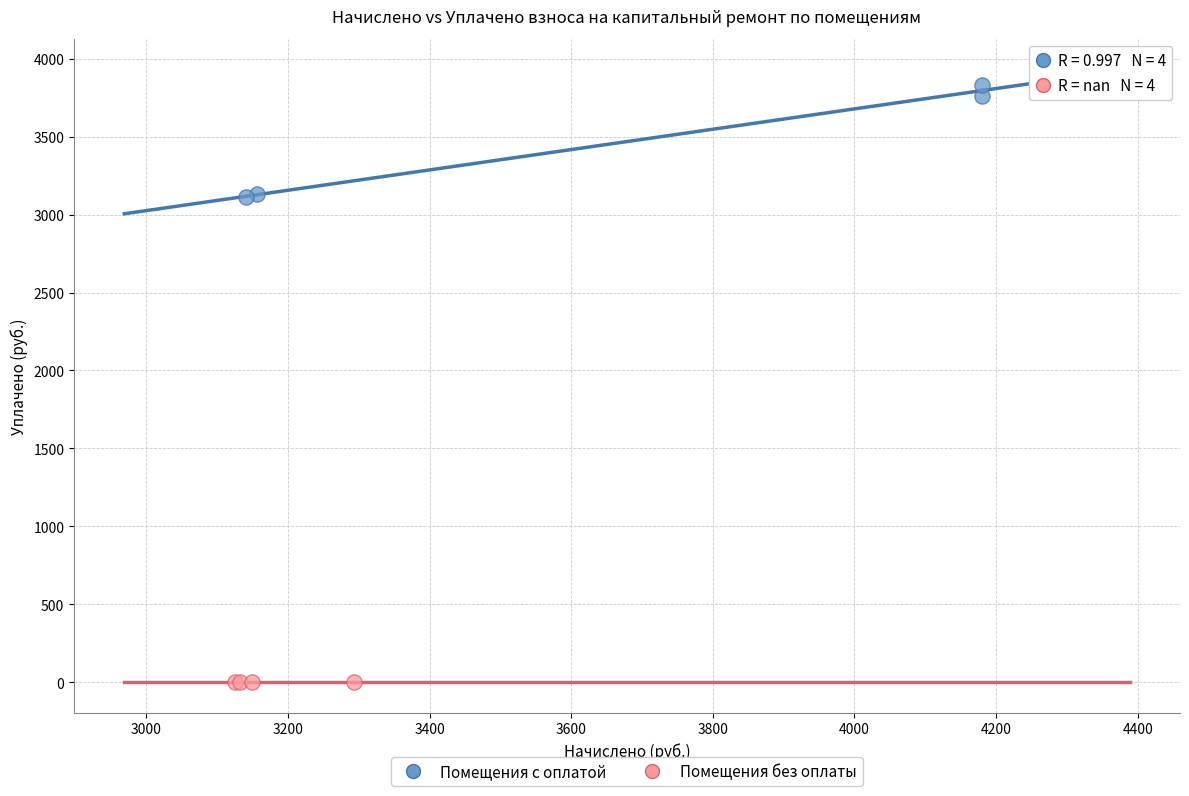

Which series contains the lowest Y value?

Помещения без оплаты